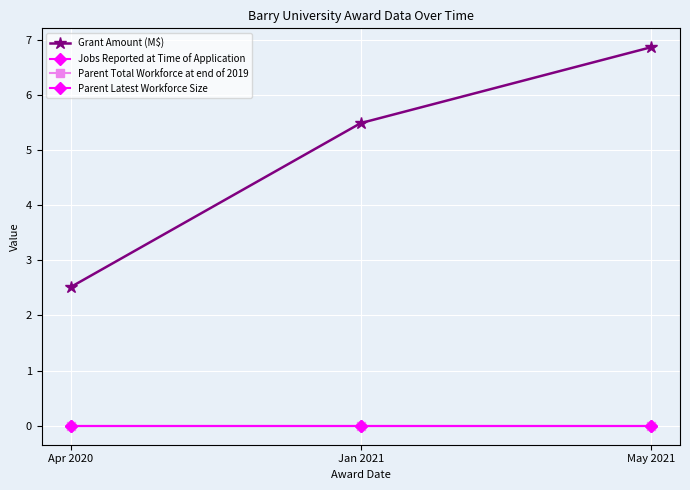

The Jobs Reported at Time of Application series shows 0.0 at Apr 2020. True or false?

True